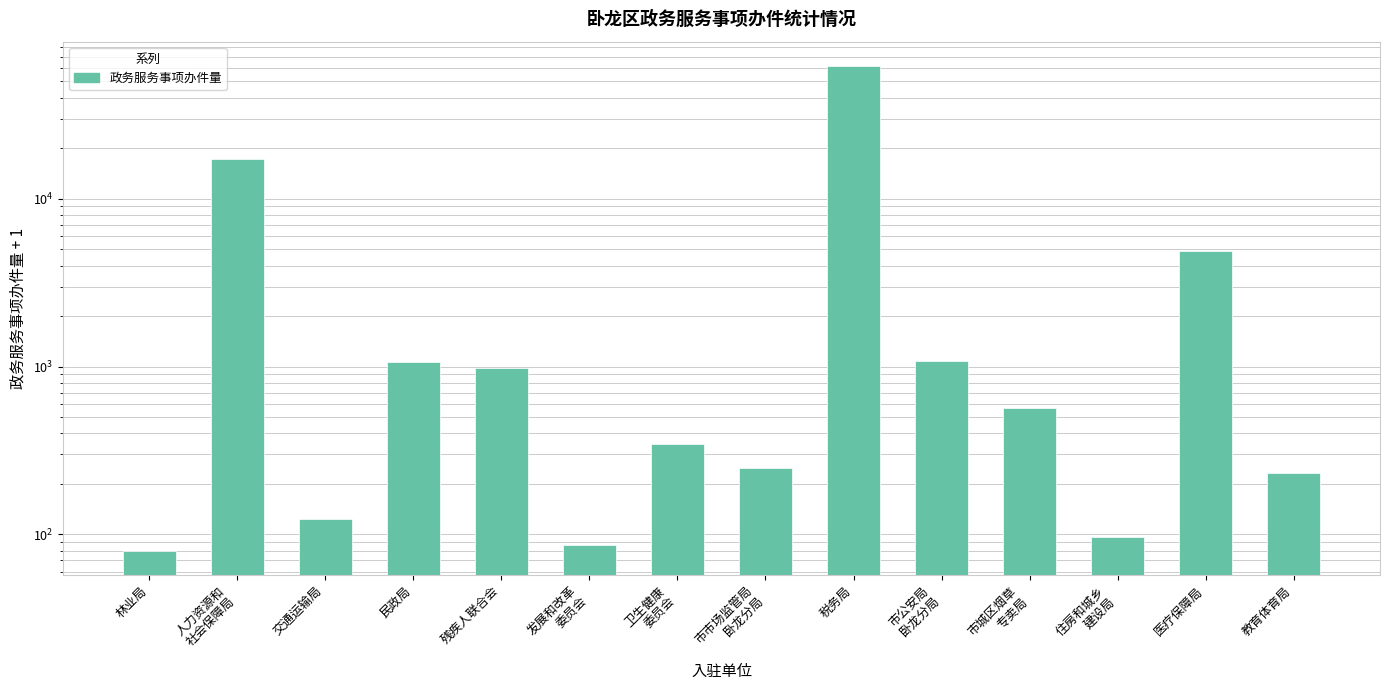

List the labels in order of value, smallest first.

林业局, 发展和改革
委员会, 住房和城乡
建设局, 交通运输局, 教育体育局, 市市场监管局
卧龙分局, 卫生健康
委员会, 市城区烟草
专卖局, 残疾人联合会, 民政局, 市公安局
卧龙分局, 医疗保障局, 人力资源和
社会保障局, 税务局